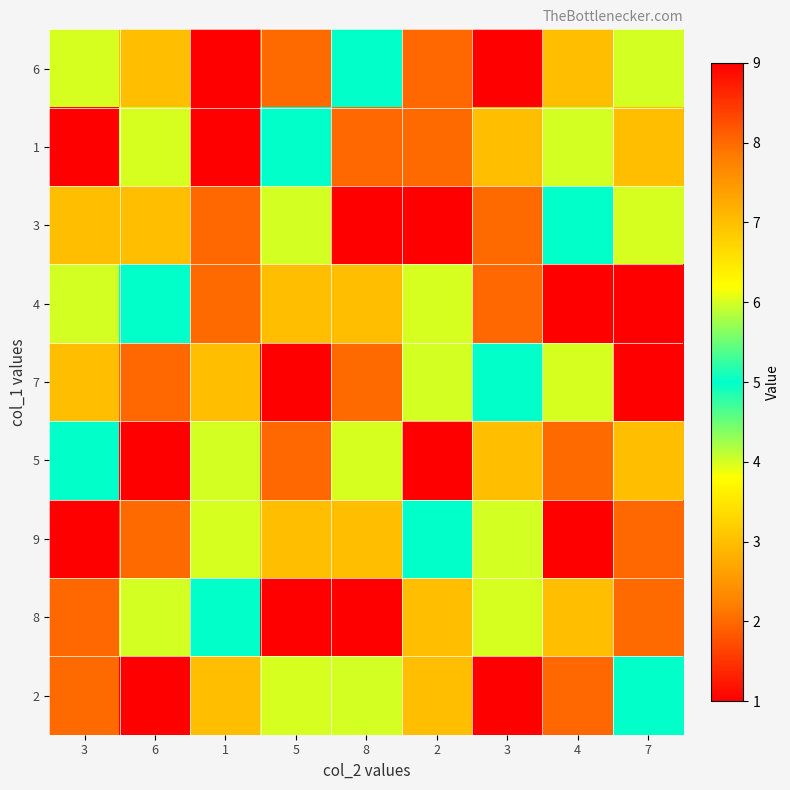

What is the total value across all series at 1?

45